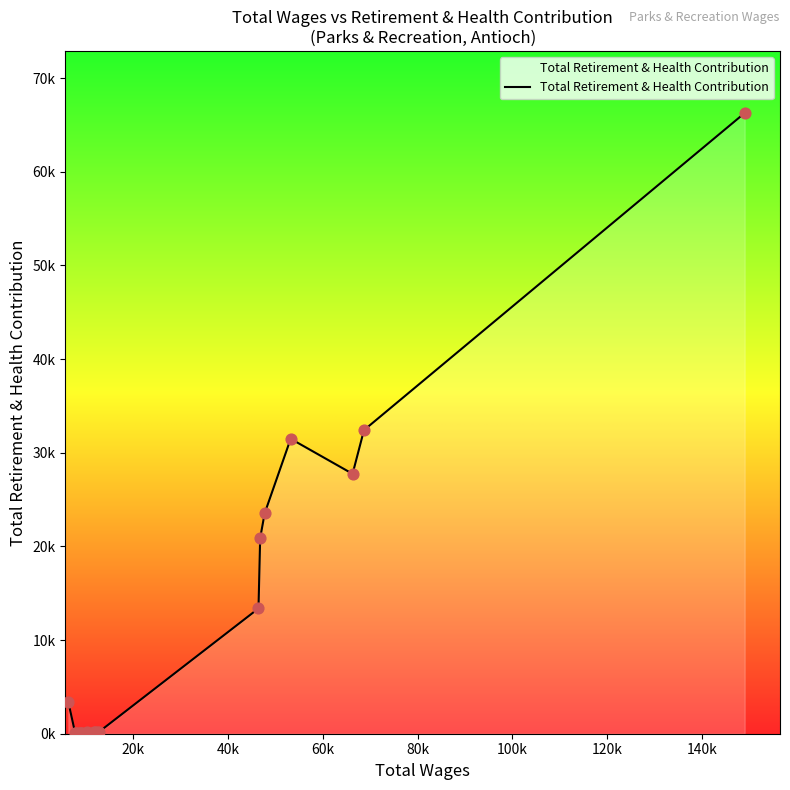

Is this an area chart (filled region under the line)?

Yes